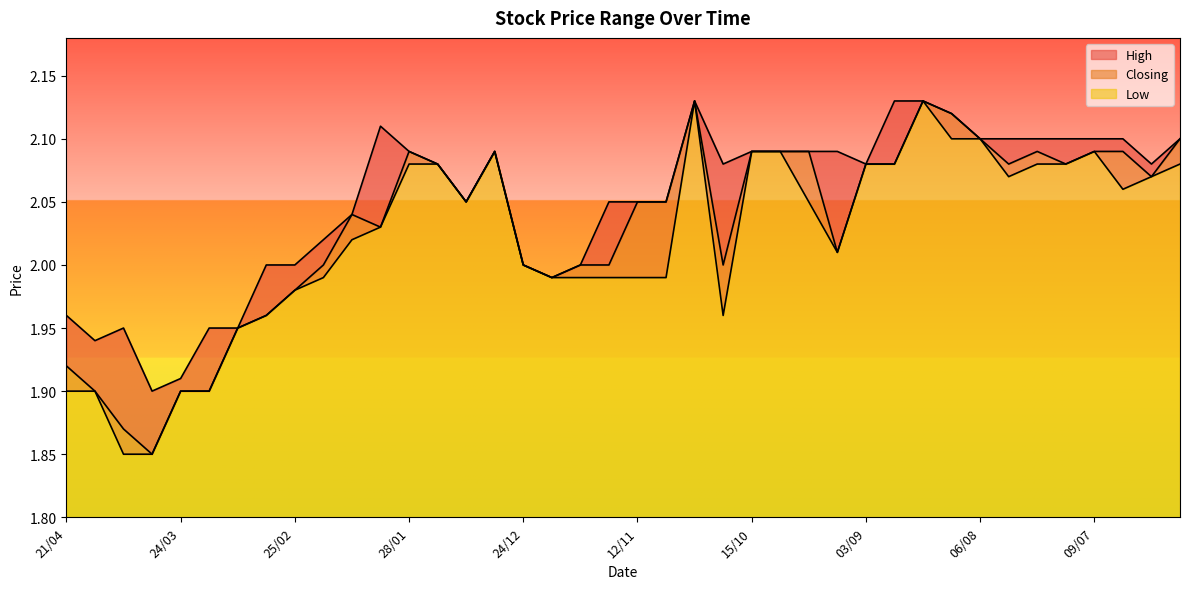

The Low series shows 2.0 at 17/12. True or false?

True